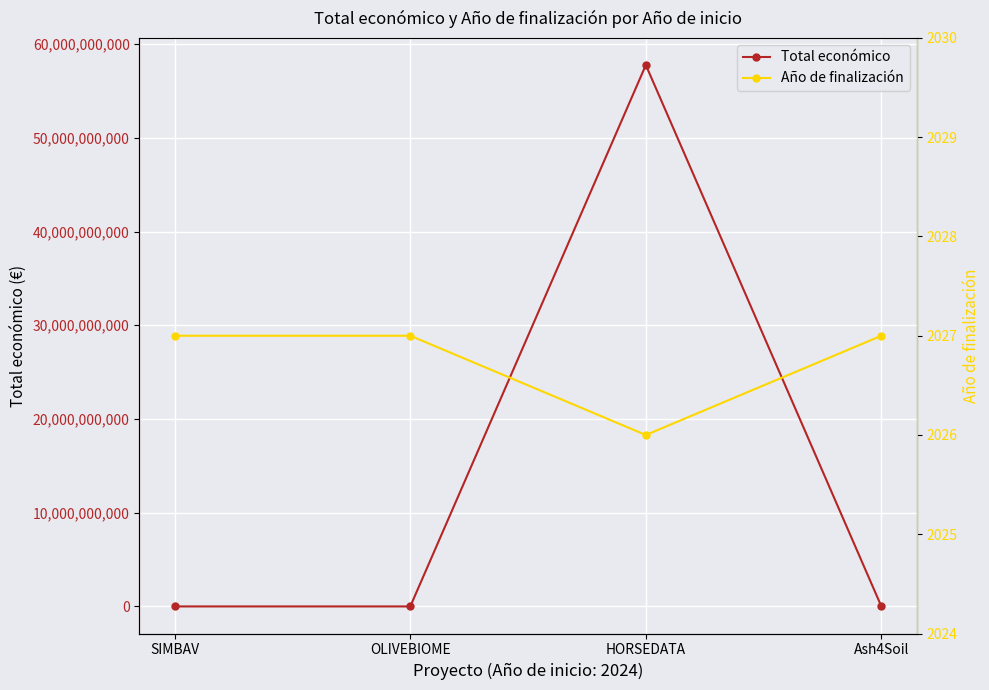

At which label does Total económico first exceed 600000?

HORSEDATA